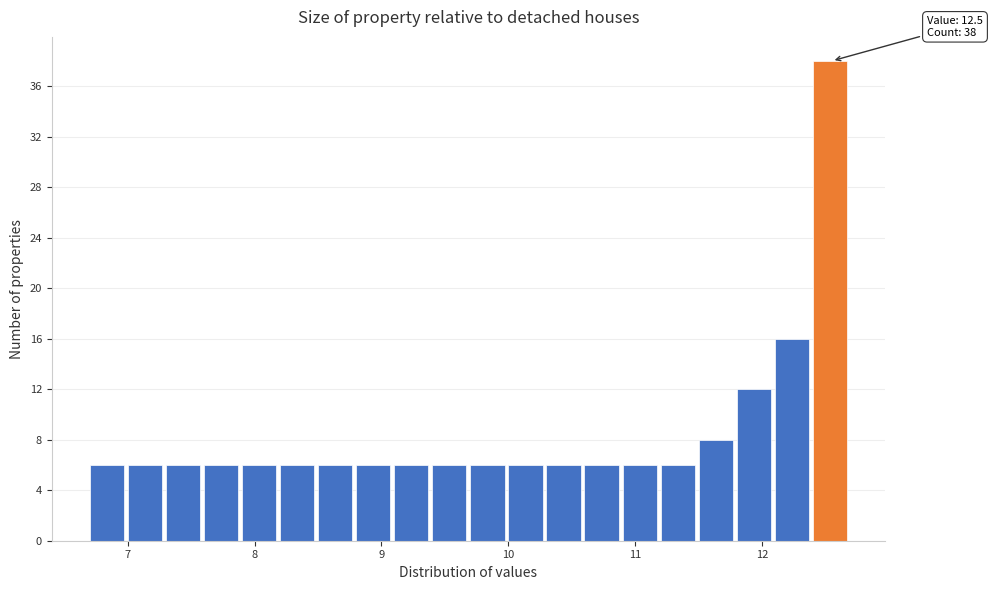

Read against the x-axis, roughly where is the centre of the tallest bar?

12.5